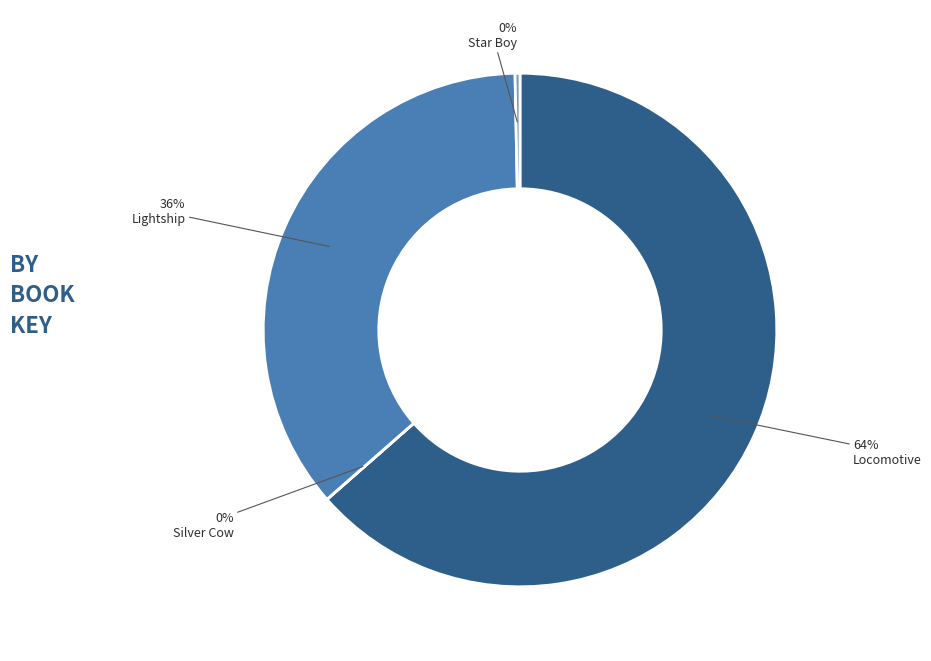

To the nearest percent, what portion does Lightship represent?

36%